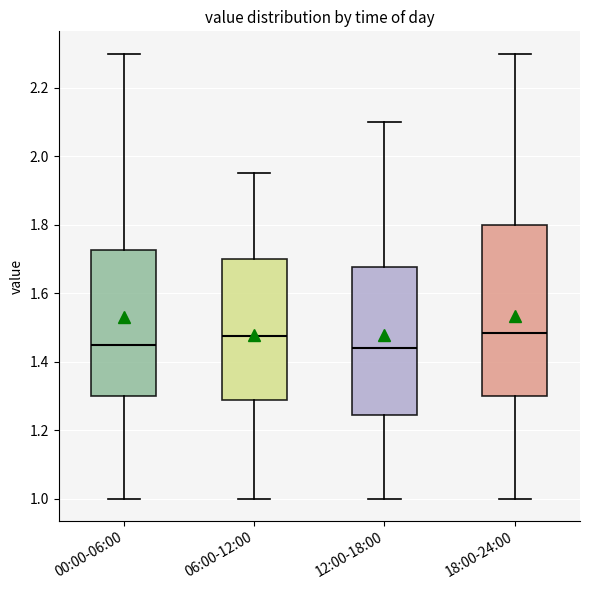

Reading left to right, read every box against the y-axis: the position of its median line, the range the box covers, and the ends of its whiskers. The values are not printed on the chart, so give them approximately, as read against the axis.

00:00-06:00: median 1.46, box 1.30 to 1.72, whiskers 1.00 to 2.30
06:00-12:00: median 1.48, box 1.28 to 1.70, whiskers 1.00 to 1.96
12:00-18:00: median 1.44, box 1.24 to 1.68, whiskers 1.00 to 2.10
18:00-24:00: median 1.48, box 1.30 to 1.80, whiskers 1.00 to 2.30